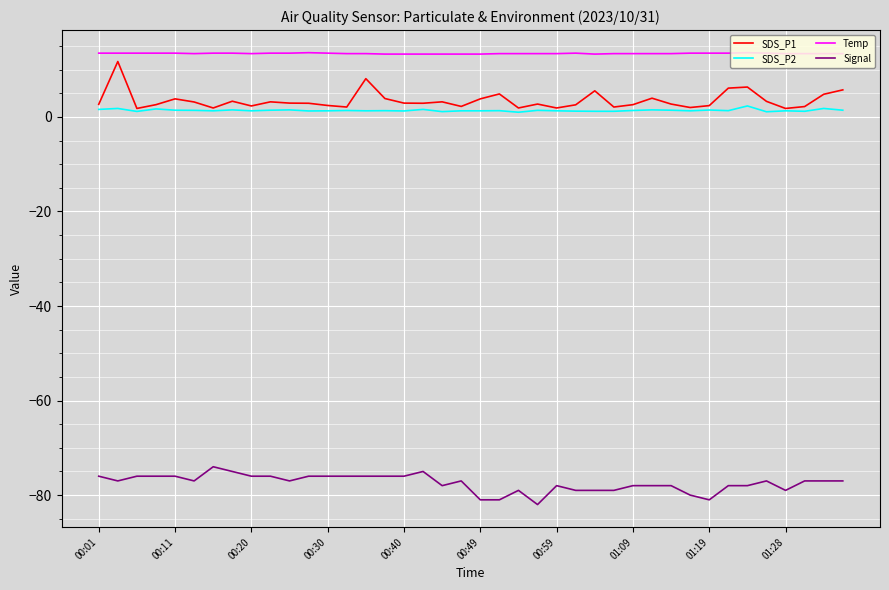

True or false: SDS_P1 and Signal cross at least once.

False